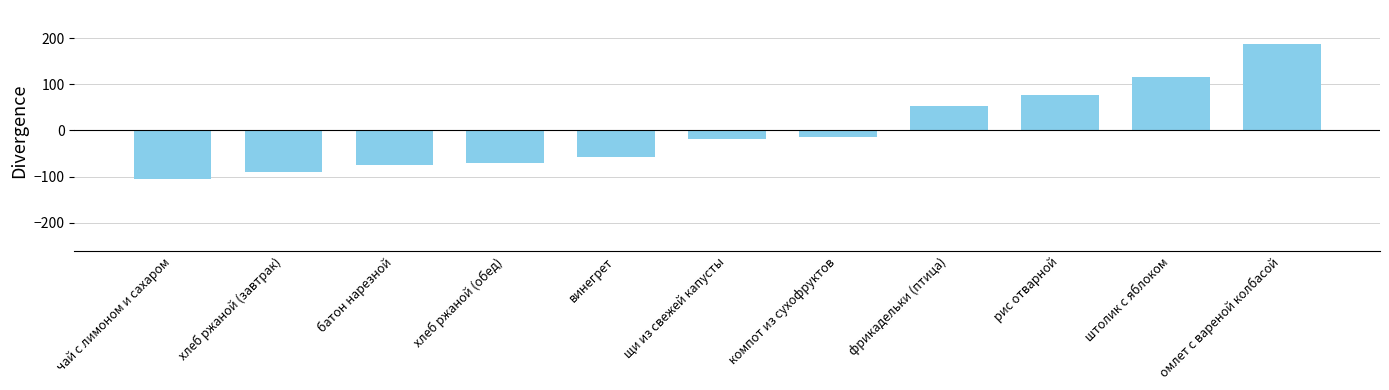

What is the smallest value displayed?

-105.4